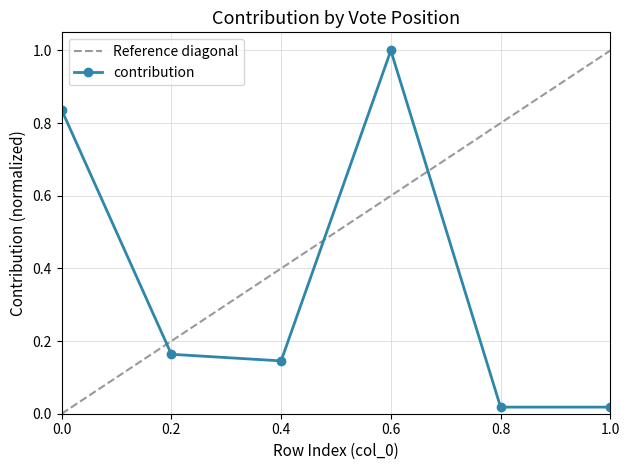

True or false: contribution has more than 2 interior local peaks.

False